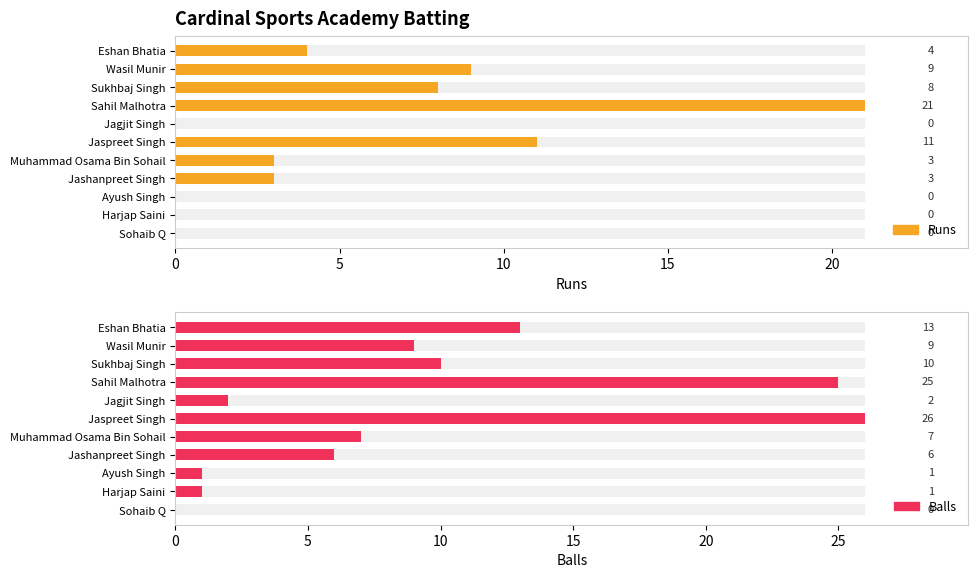

How many distinct data groups are displayed?

2